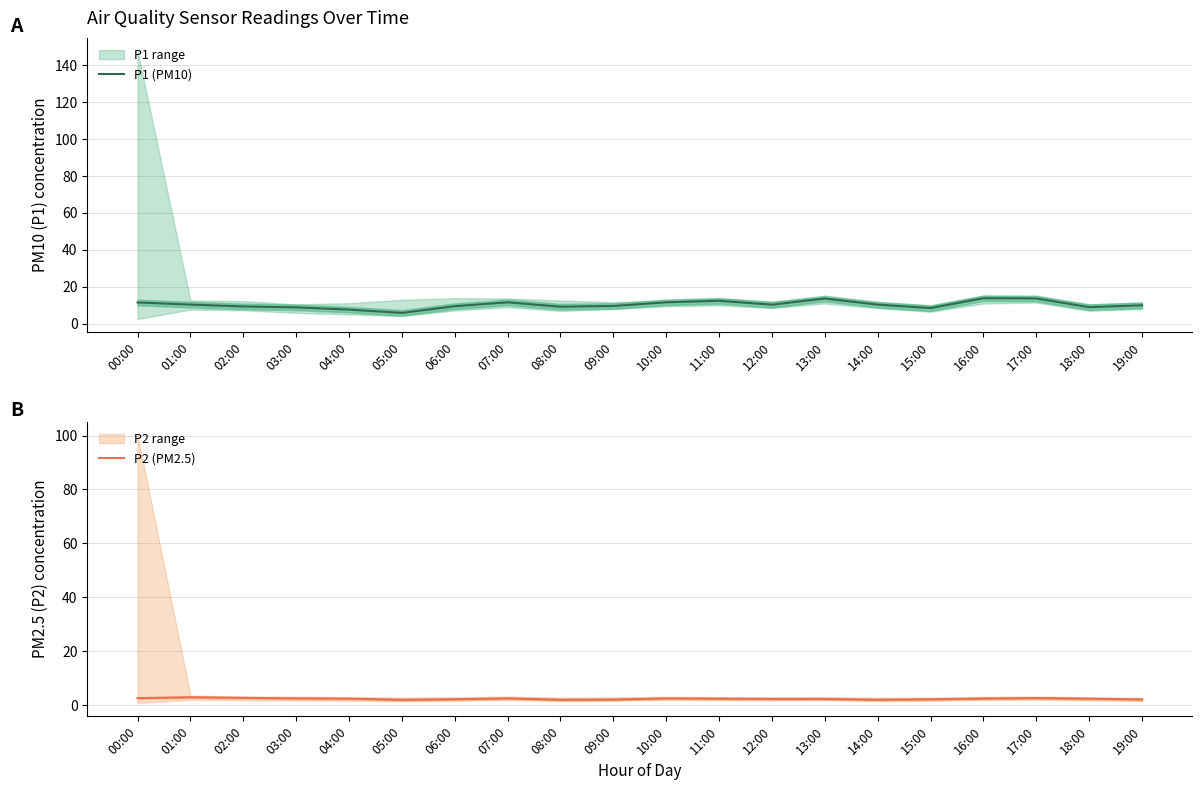

Does the chart have visible grid lines?

Yes